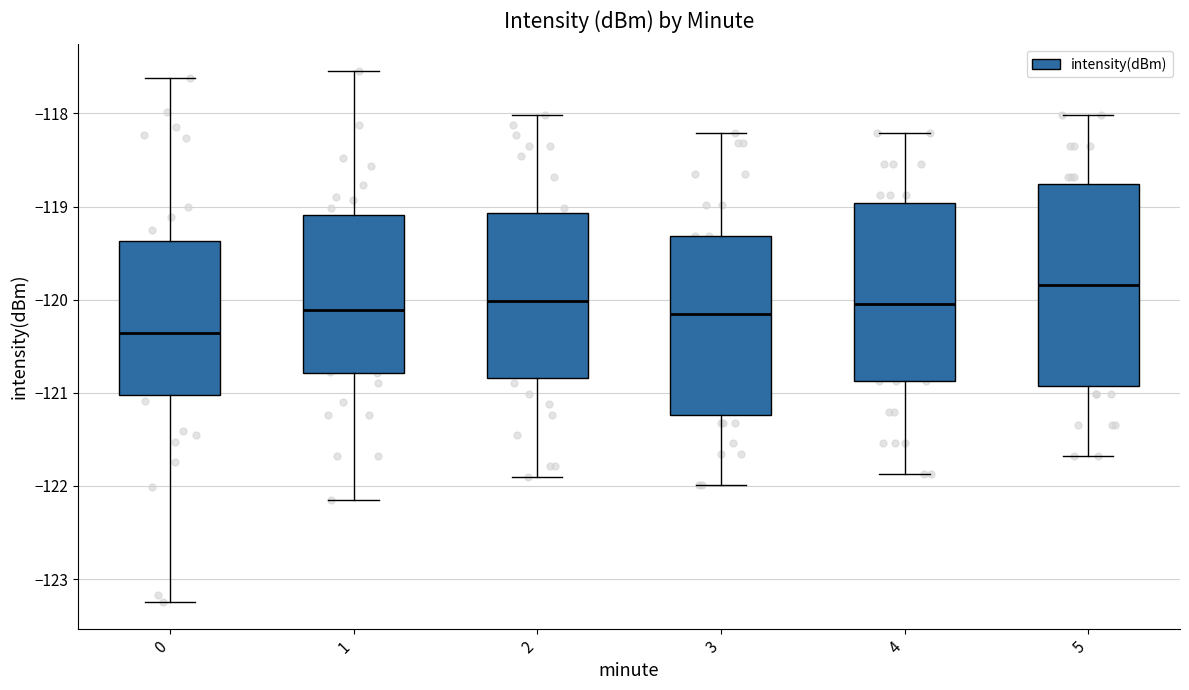

Where does the median line of the box at x = 4 sit on the y-axis? The values are not printed on the chart, so give them approximately, as read against the axis.

-120.0